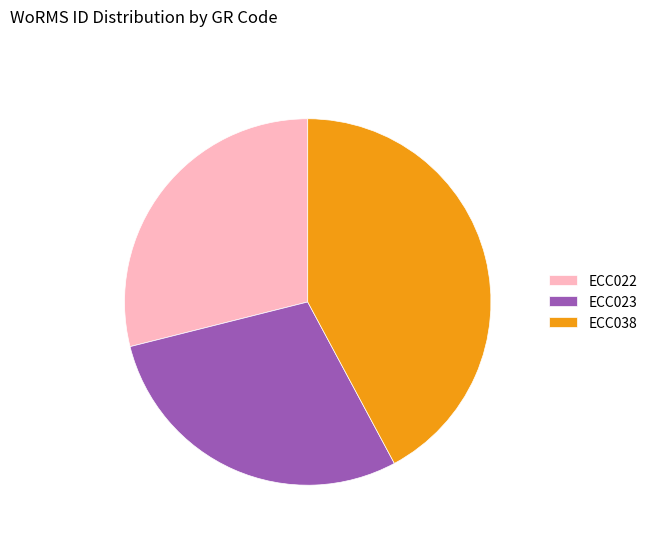

The ECC022 slice represents 29% of the pie. True or false?

True